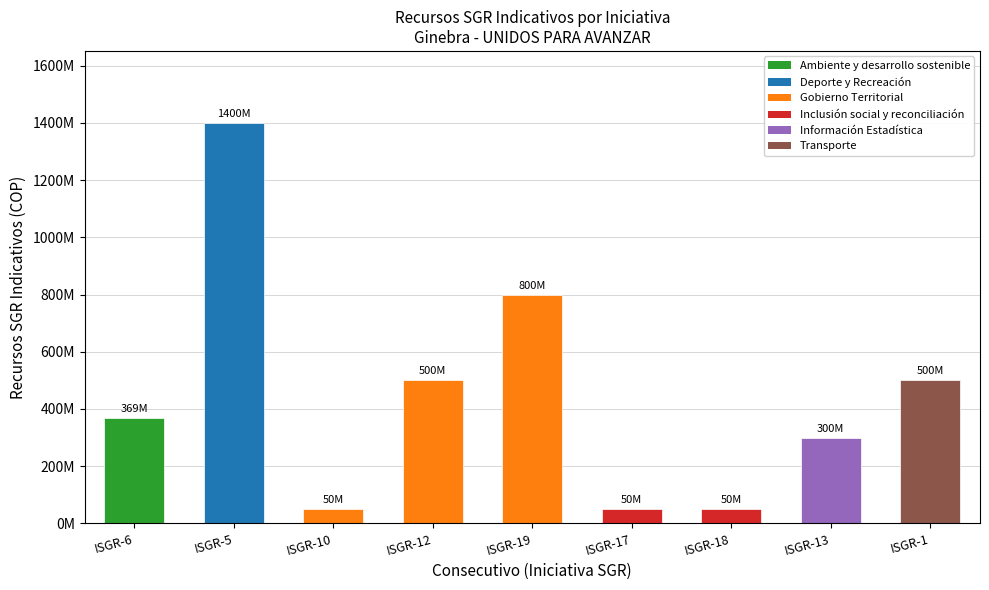

What is the label of the 6th bar from the right?

ISGR-12